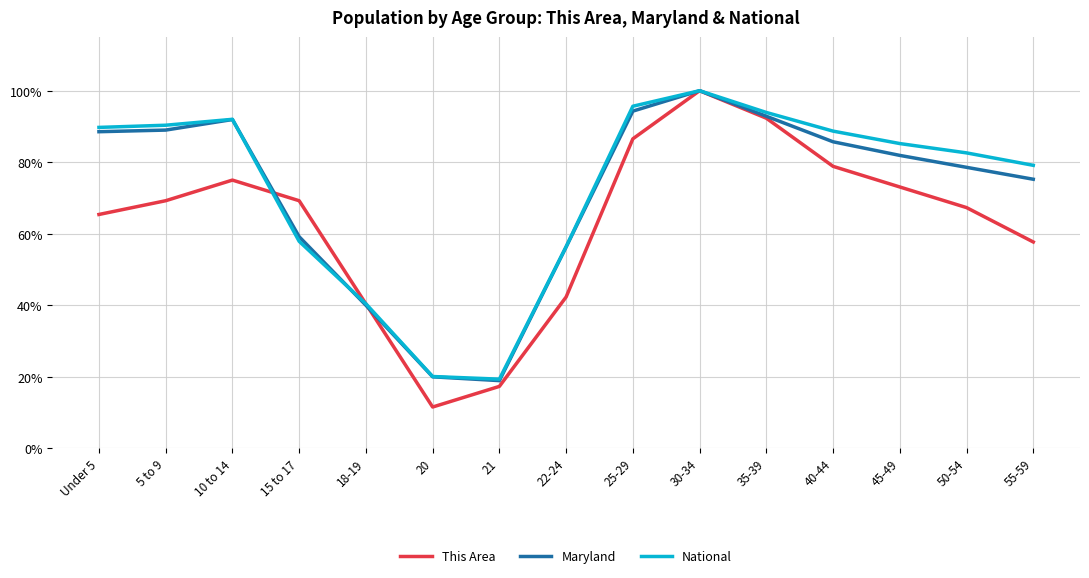

Which series has the largest total across all categories?

National